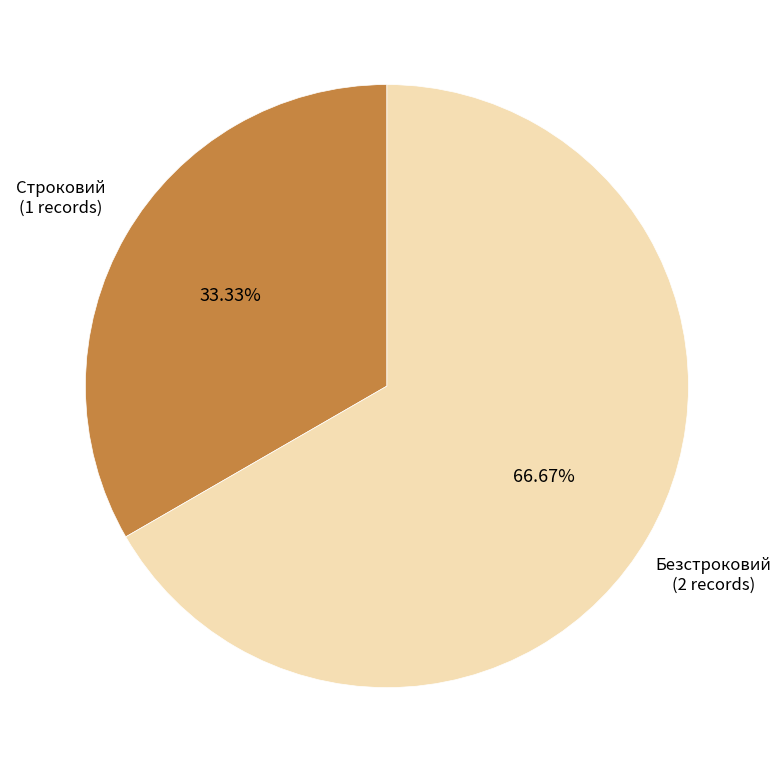

Rank the categories by value from highest to lowest.

Безстроковий, Строковий